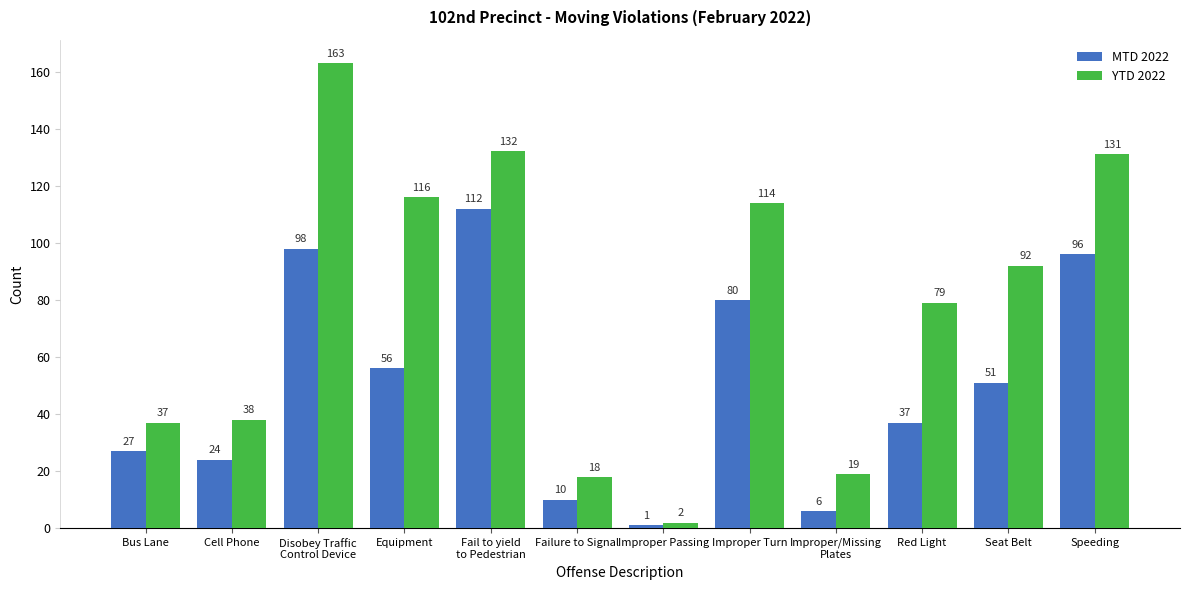

What value does the YTD 2022 series have at Bus Lane, to the nearest 5?

35